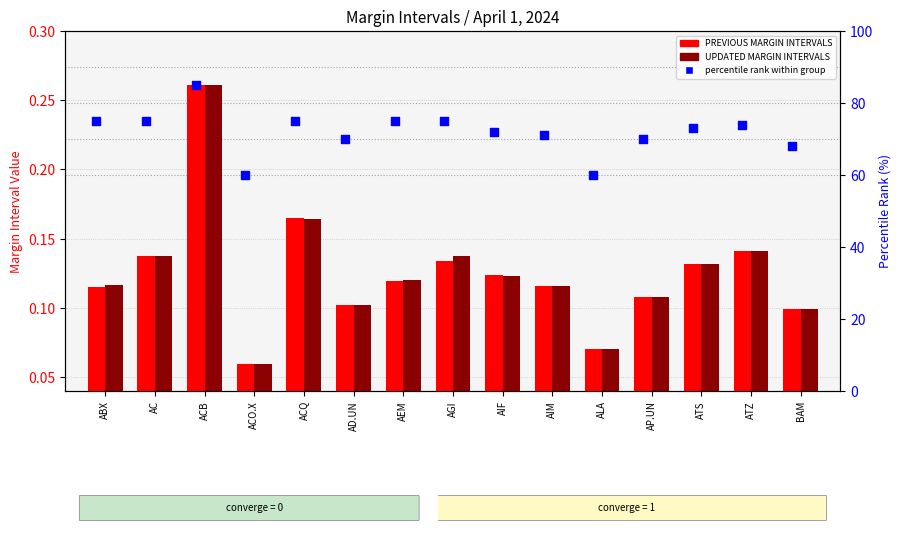

At which category is the sum across all series the highest?

ACB